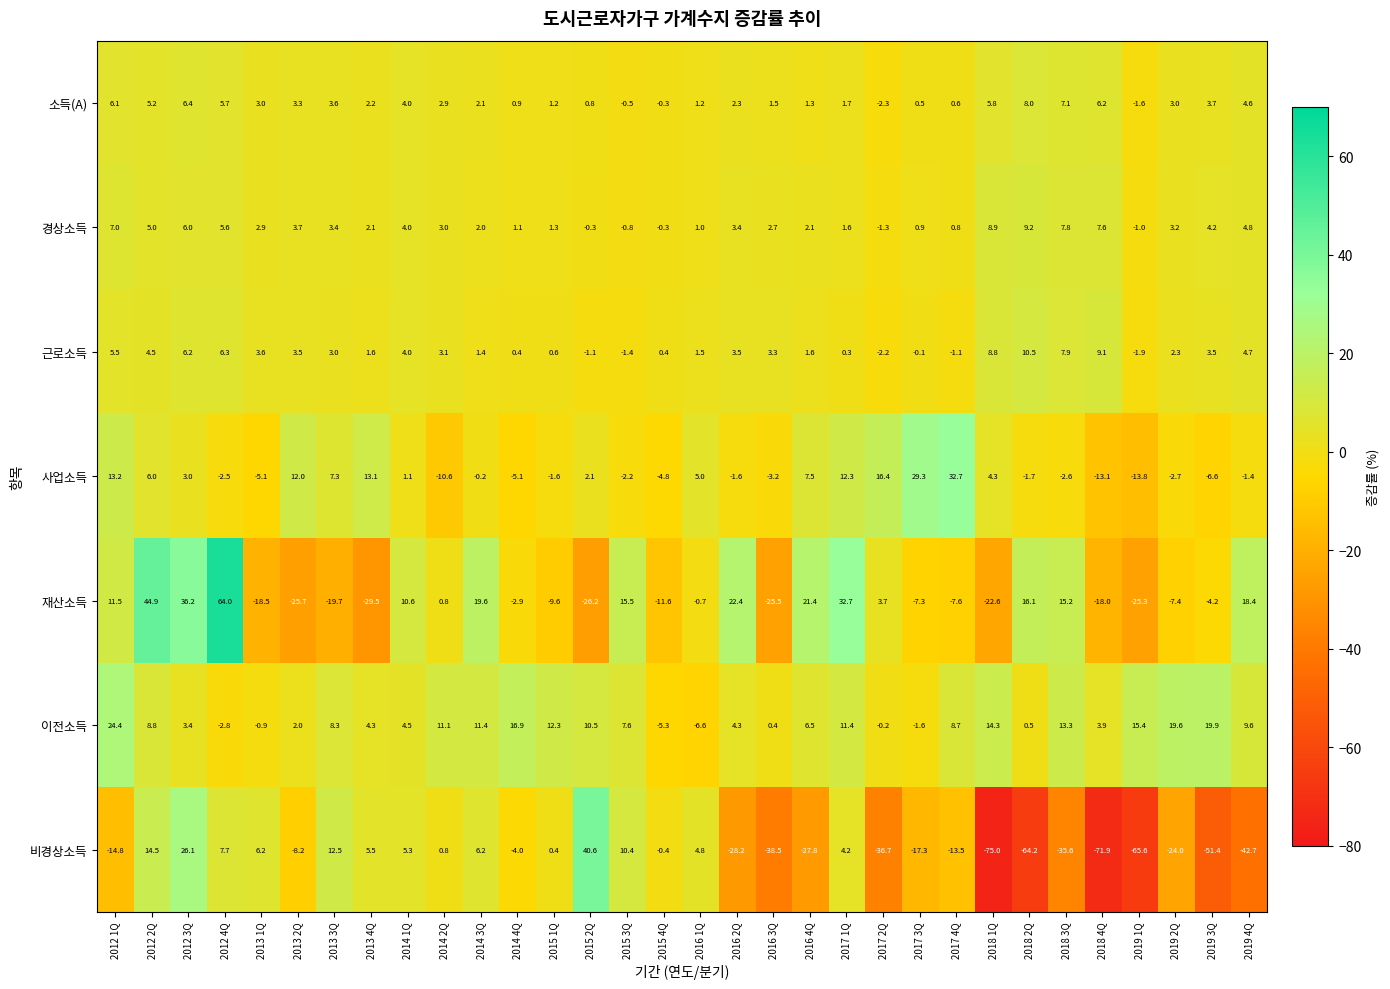

How many data points does each series have?

32